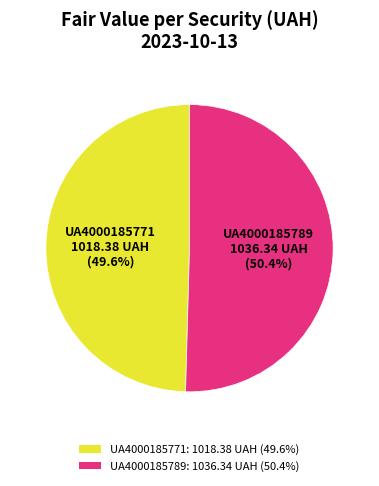

Does UA4000185771 account for over 50% of the chart?

No